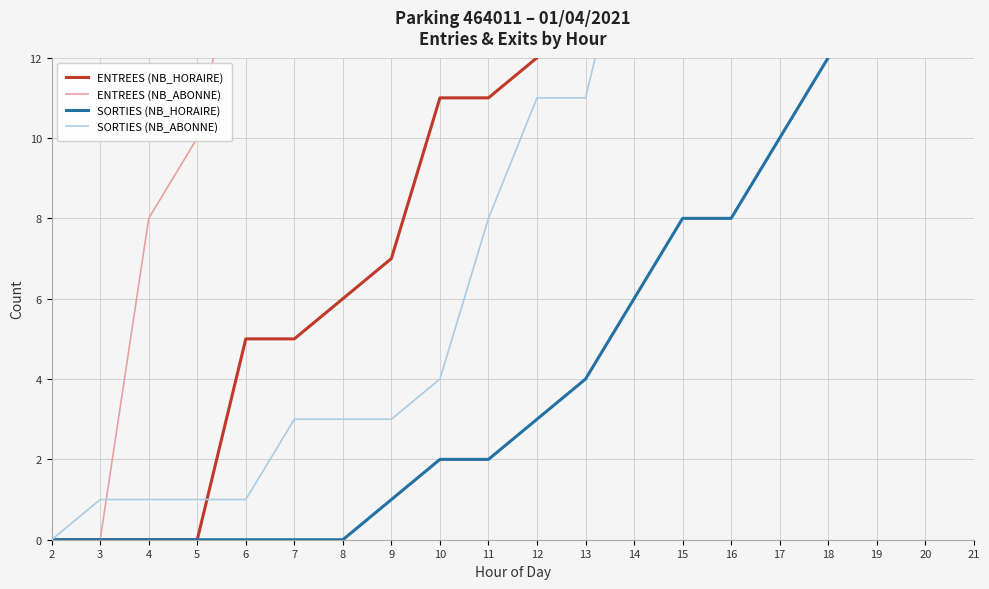

What is the difference between the maximum and minimum values in the ENTREES (NB_ABONNE) series?

34